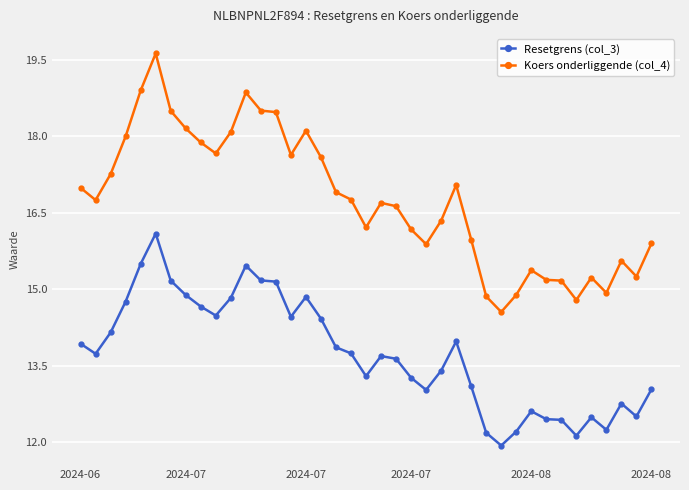

List the series in order of their peak value, highest first.

Koers onderliggende (col_4), Resetgrens (col_3)